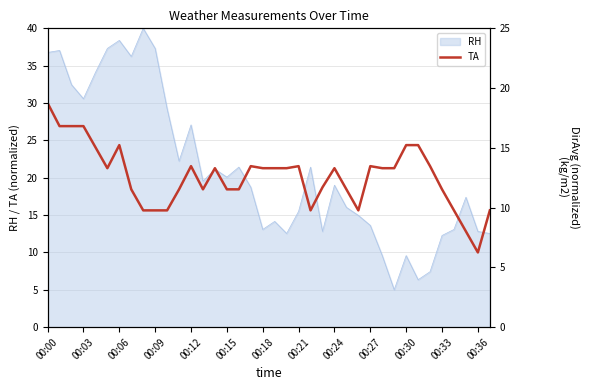

What is the lowest value of the RH series?

5.0